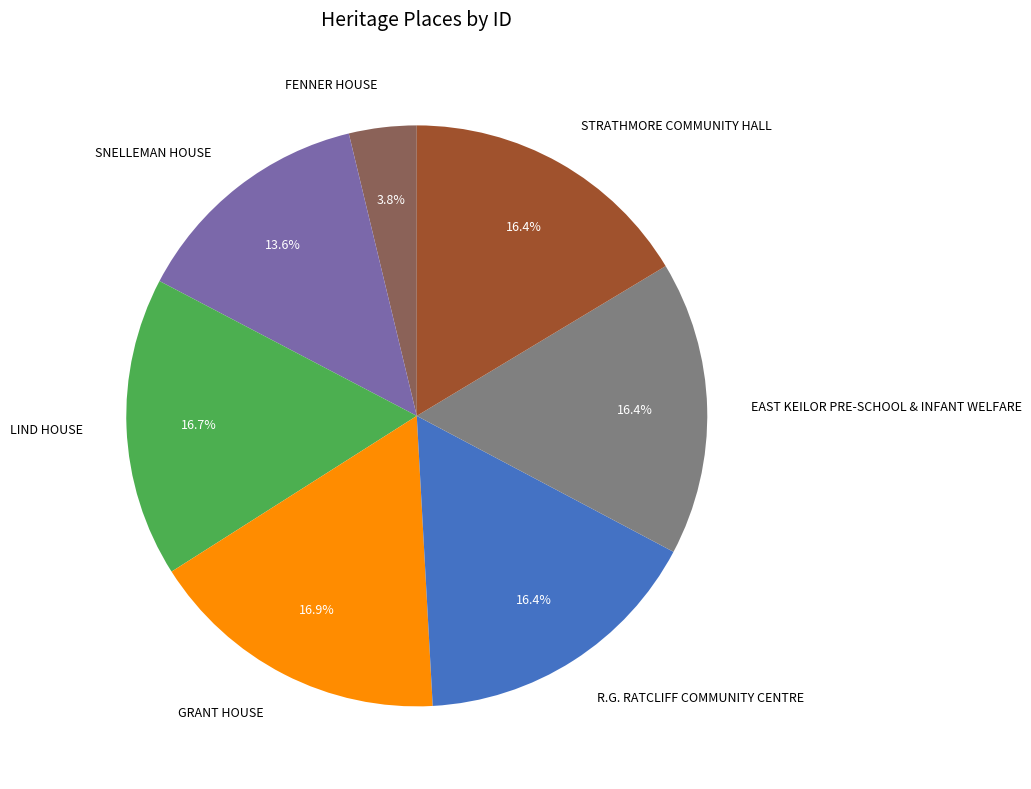

Which category has the smallest portion of the pie?

FENNER HOUSE